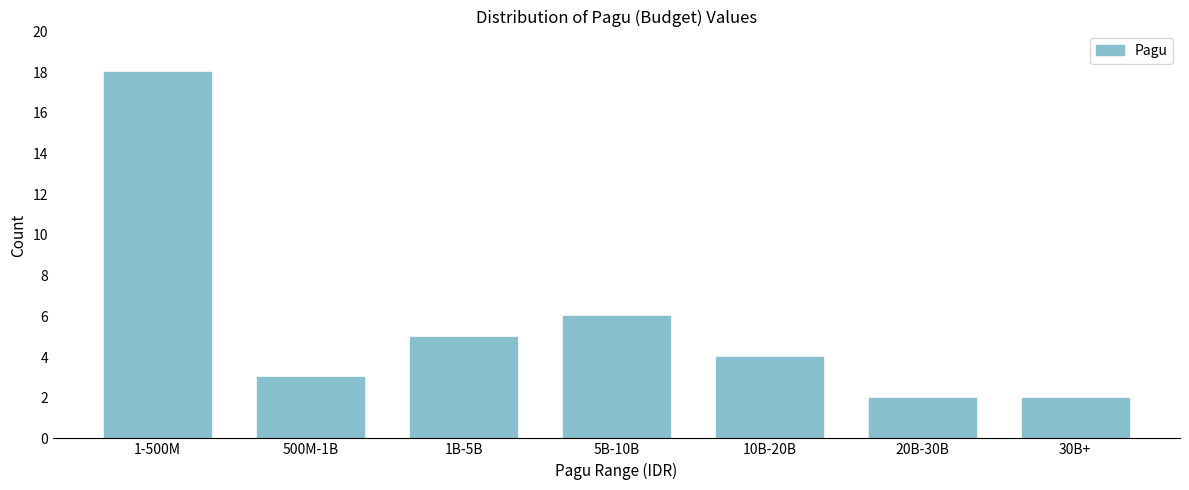

Reading left to right, transcribe all the data shown in this chart.

1-500M=18	500M-1B=3	1B-5B=5	5B-10B=6	10B-20B=4	20B-30B=2	30B+=2